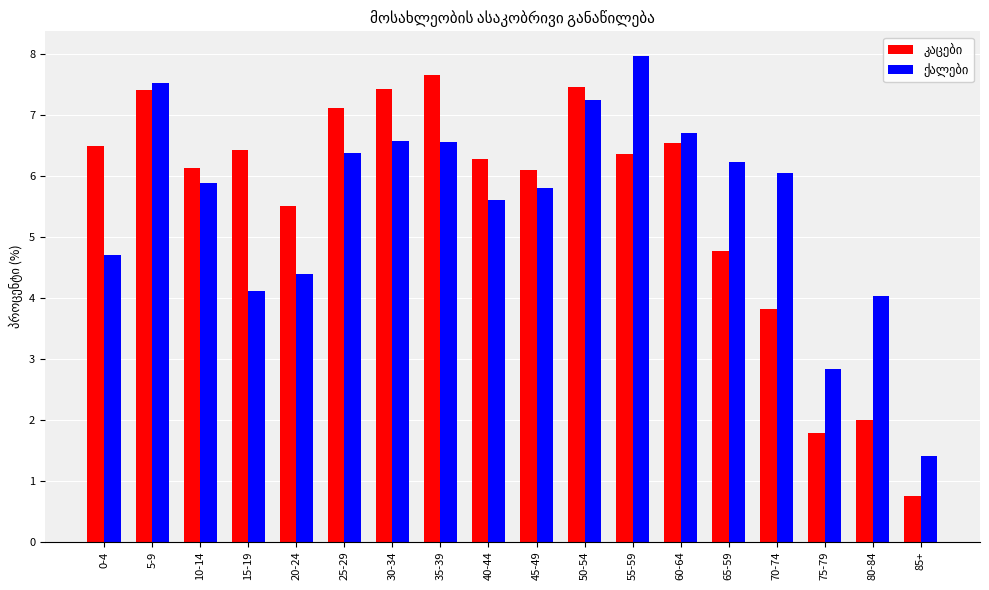

What is the total value across all series at 45-49?

11.9